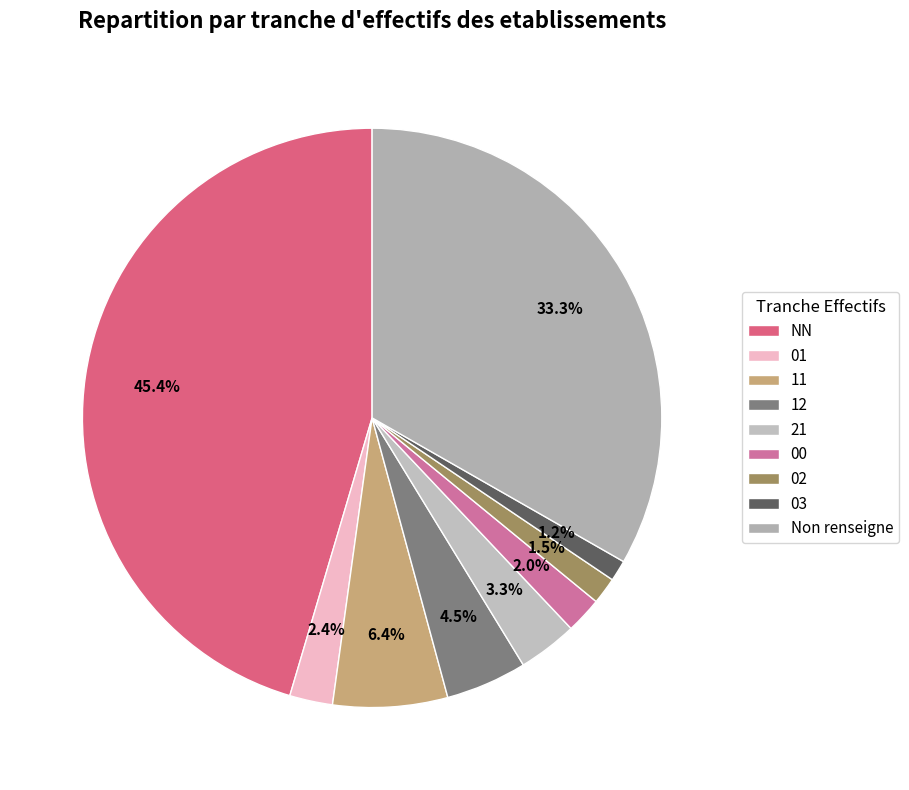

To the nearest percent, what is the difference between the largest and smallest slice percentages?

44%